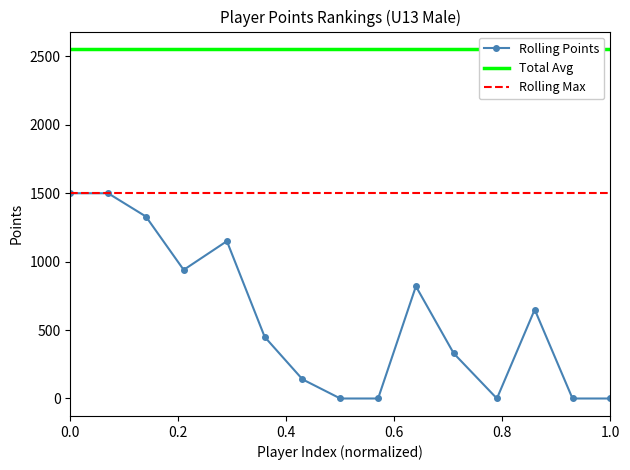

What is the maximum value for Rolling Max?

1500